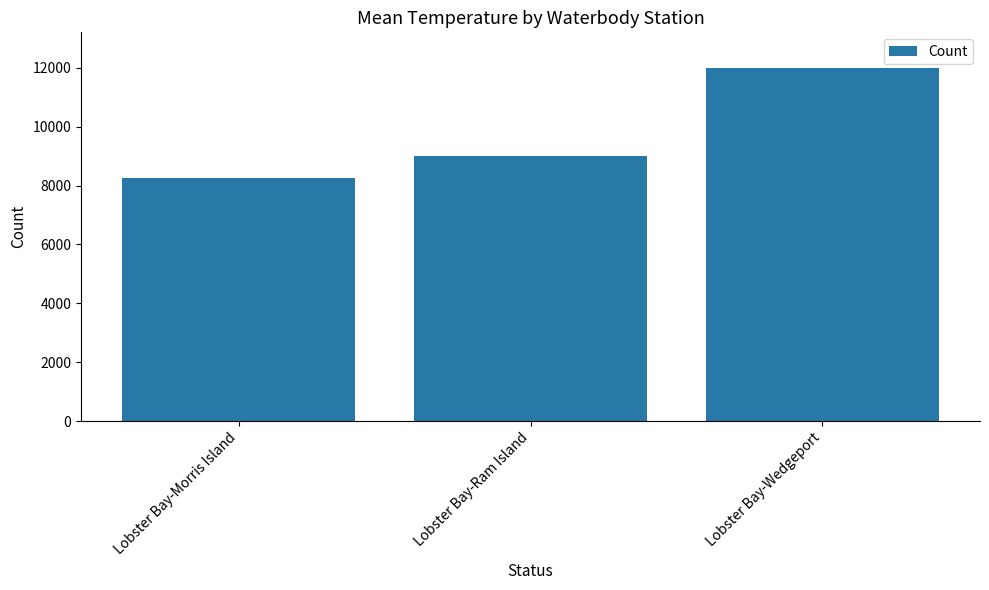

List the labels in order of value, largest first.

Lobster Bay-Wedgeport, Lobster Bay-Ram Island, Lobster Bay-Morris Island